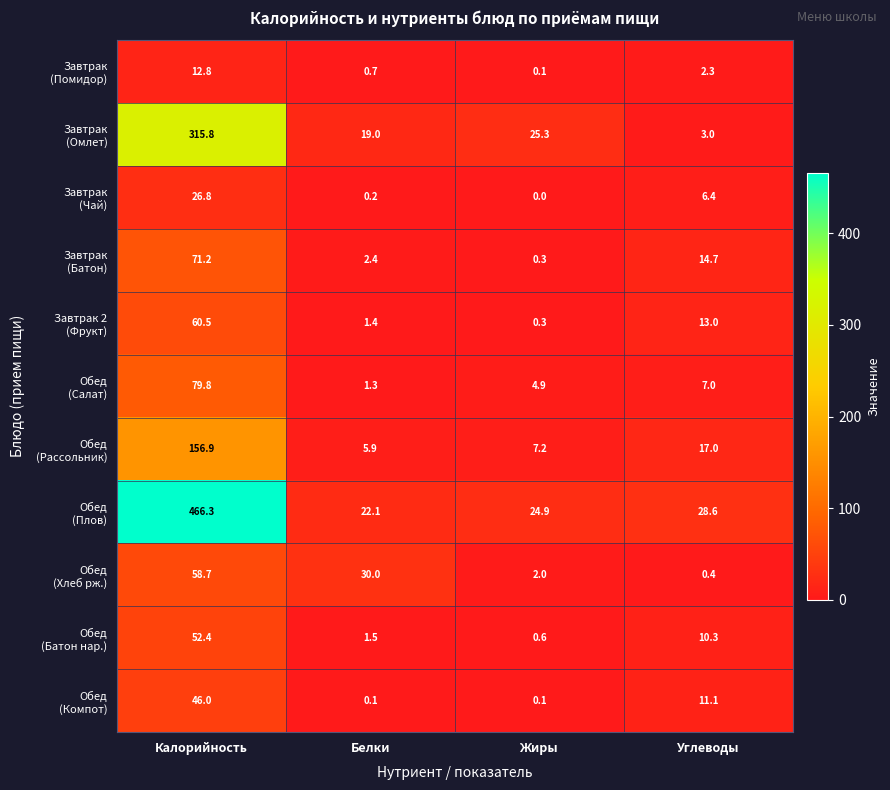

How many categories are shown in the chart?

4